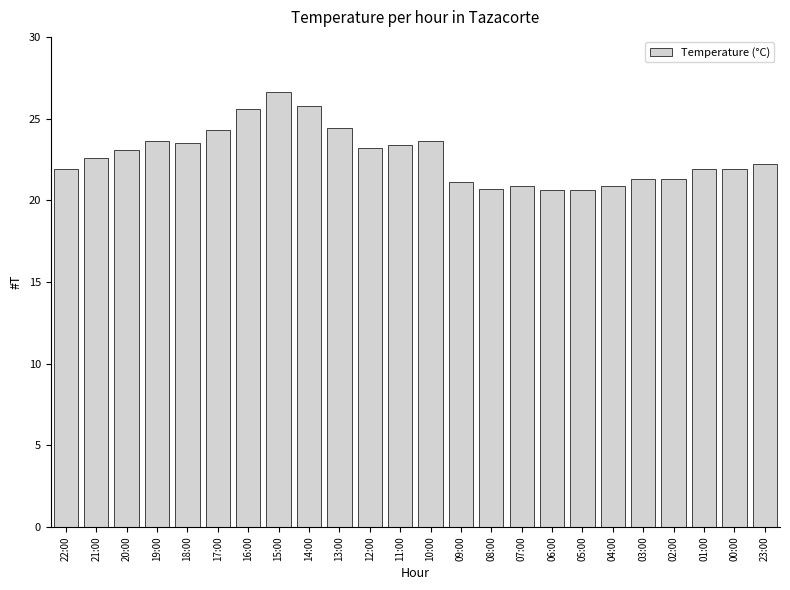

Approximately how many times larger is the value at 01:00 compared to 08:00?

1.1